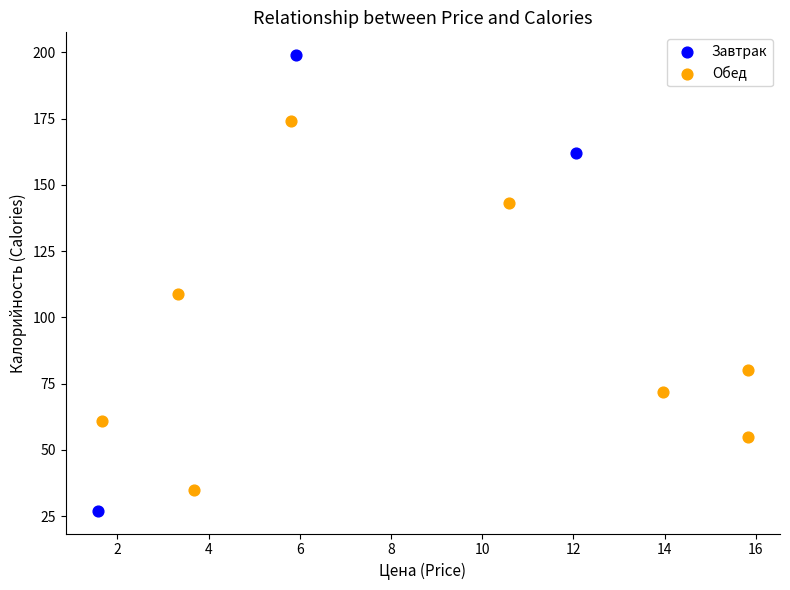

Which series has the largest Y range (max minus min)?

Завтрак